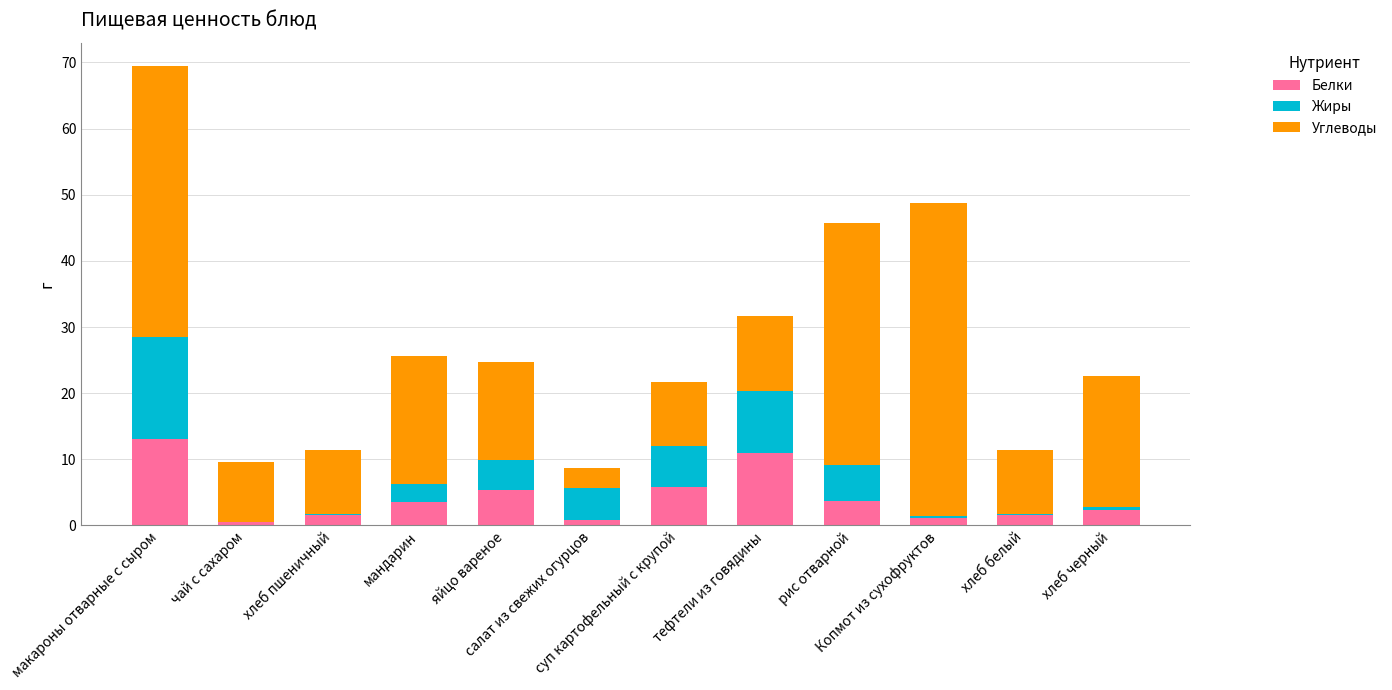

What is the label of the 4th bar from the left?

мандарин